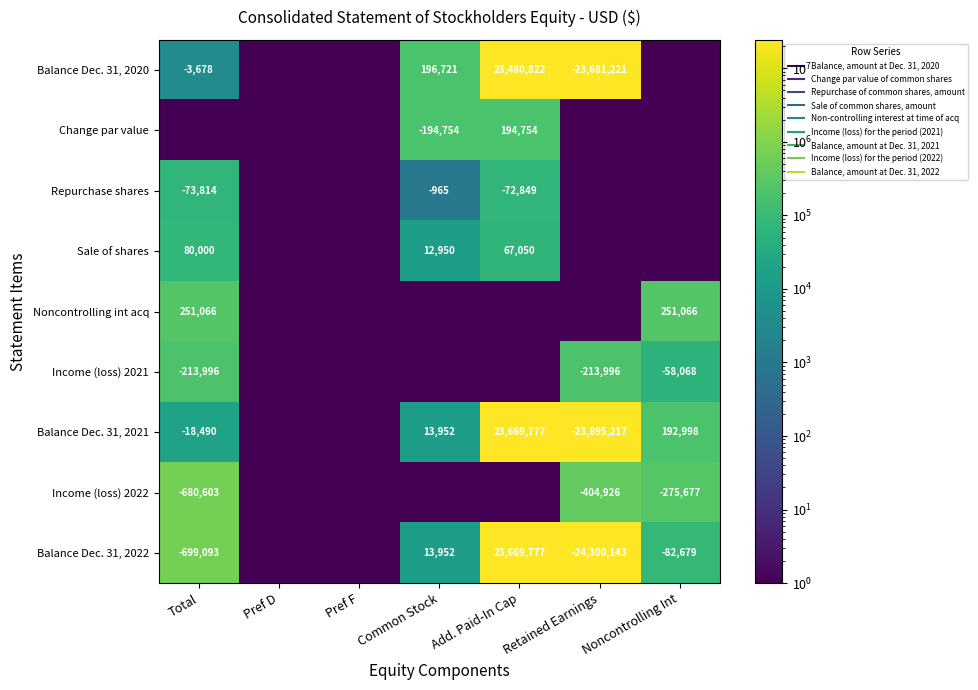

What is the average value of the Noncontrolling int acq series?

71733.2